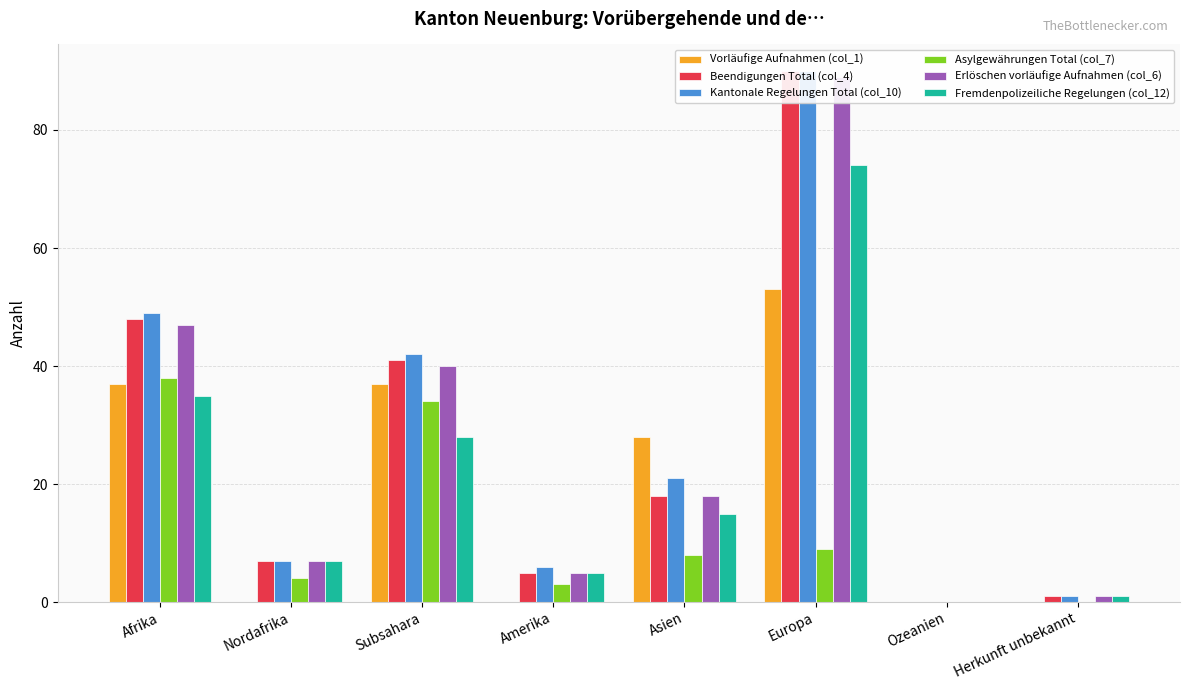

What is the total value across all series at Nordafrika?

32